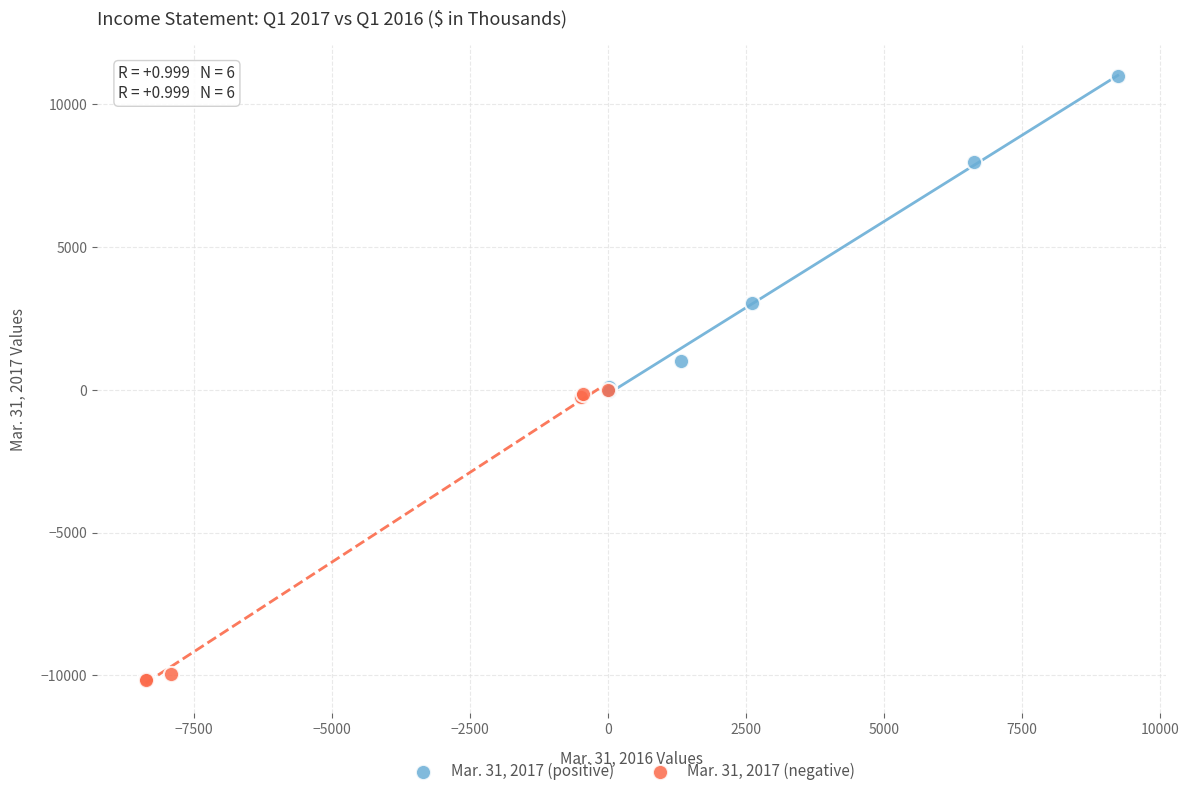

What are all the series names shown in the legend?

Mar. 31, 2017 (positive), Mar. 31, 2017 (negative)